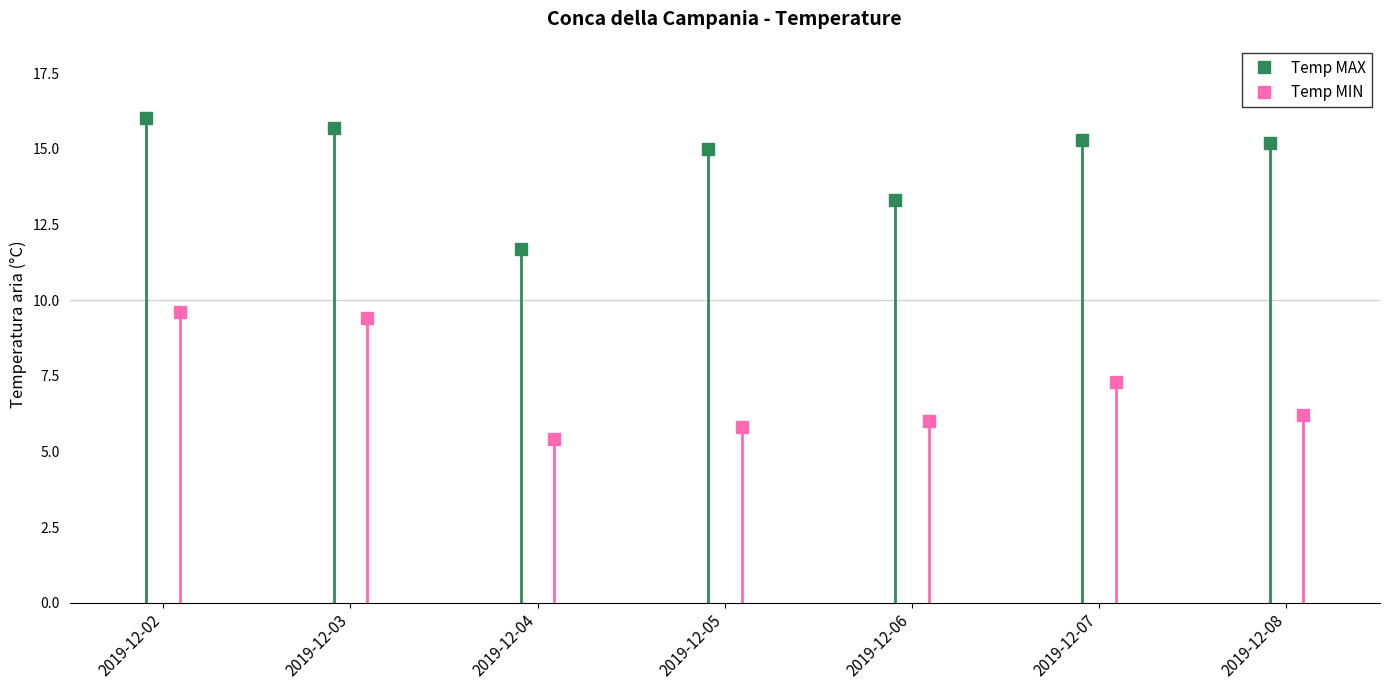

Reading right to left, what are all the values shown in this chart?

Temp MAX: 15.2	15.3	13.3	15.0	11.7	15.7	16.0
Temp MIN: 6.2	7.3	6.0	5.8	5.4	9.4	9.6